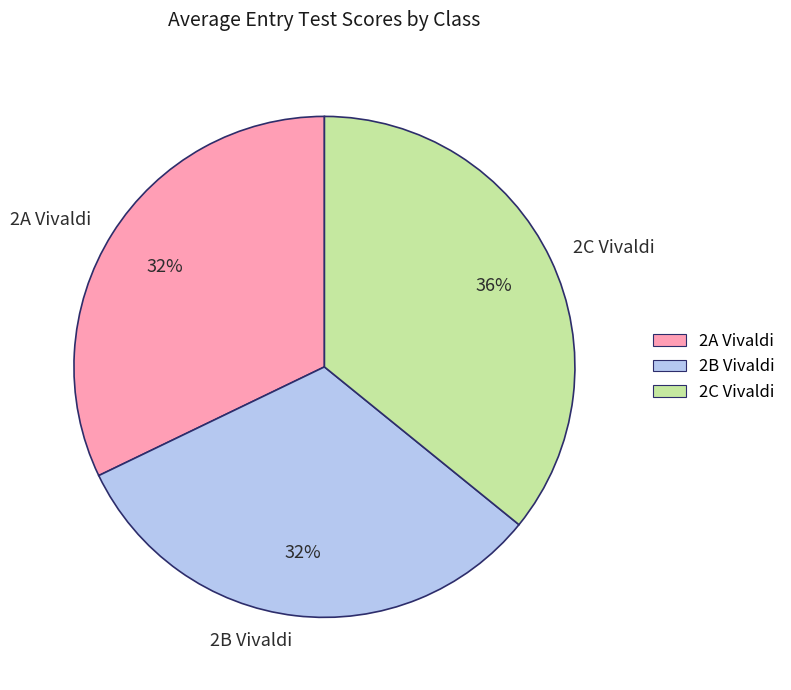

Is there any slice that represents more than half of the pie?

No